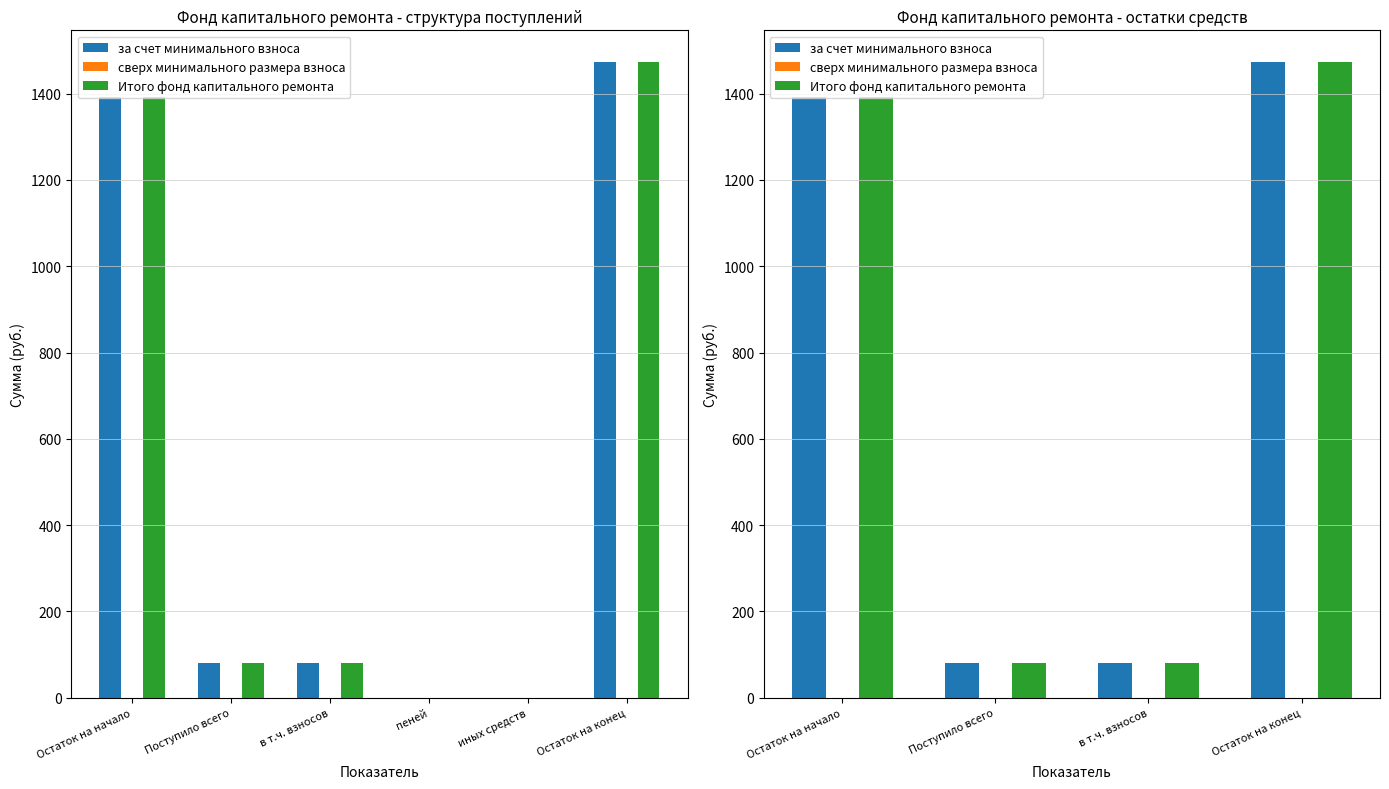

Which series has the widest spread of values?

за счет минимального взноса